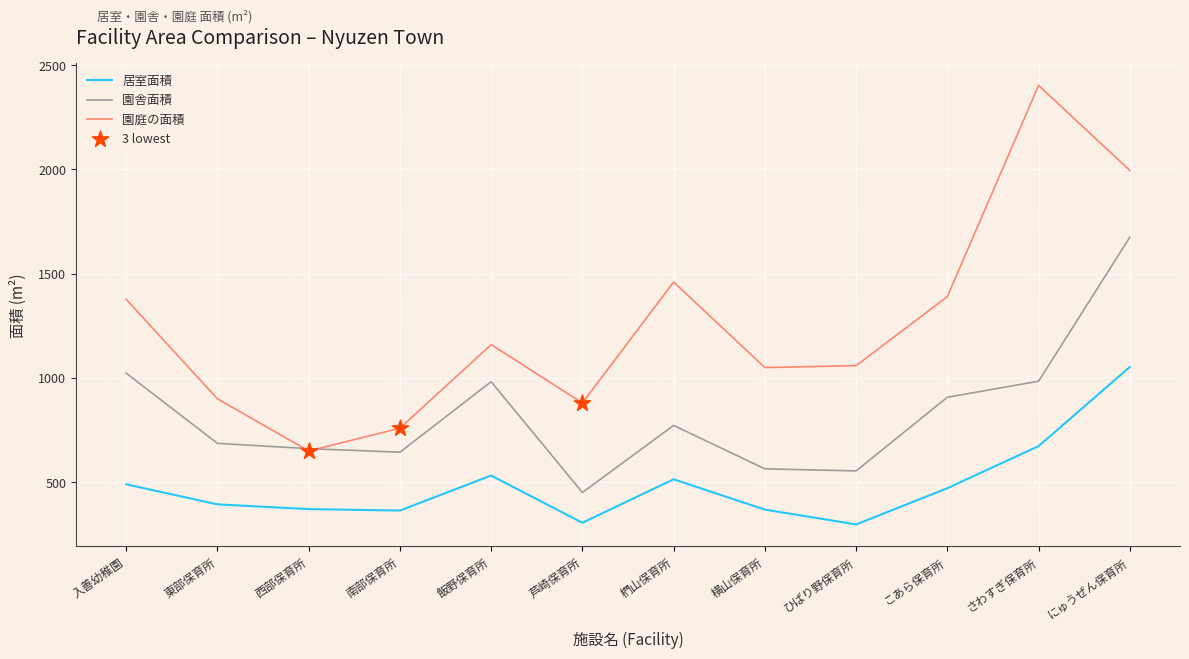

Which series has the largest total across all categories?

園庭の面積